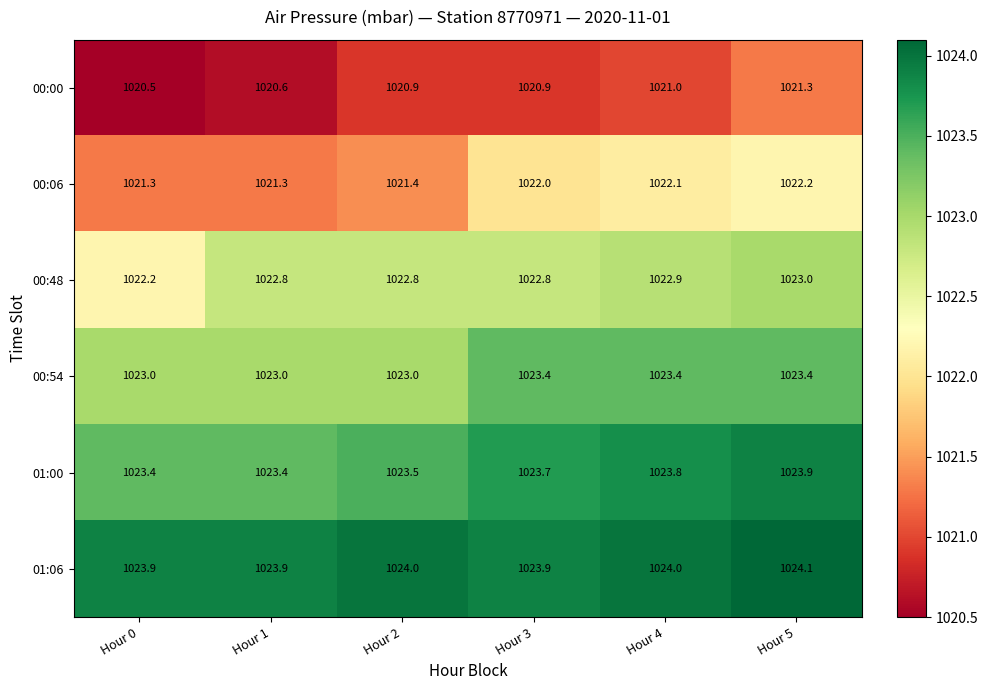

What is the sum of all 00:48 values?

6136.5